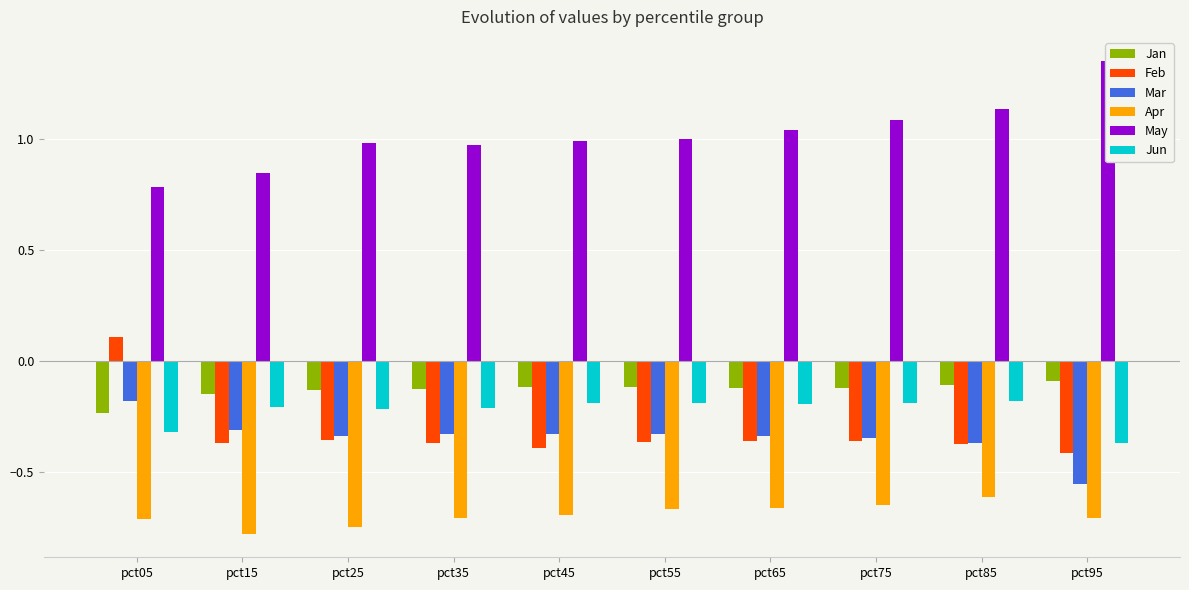

Does the chart contain any negative values?

Yes